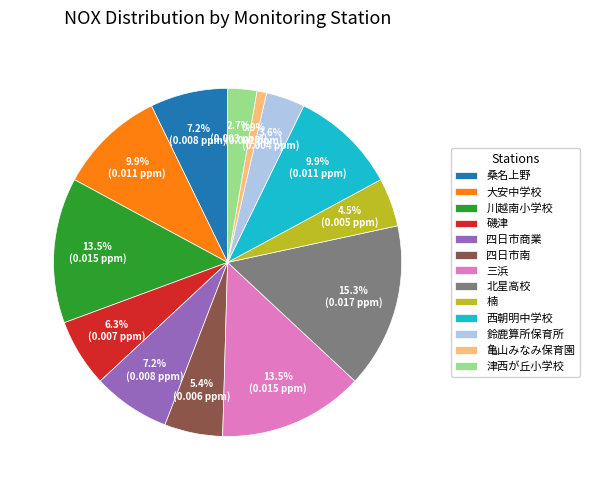

Which has a higher value, 楠 or 北星高校?

北星高校